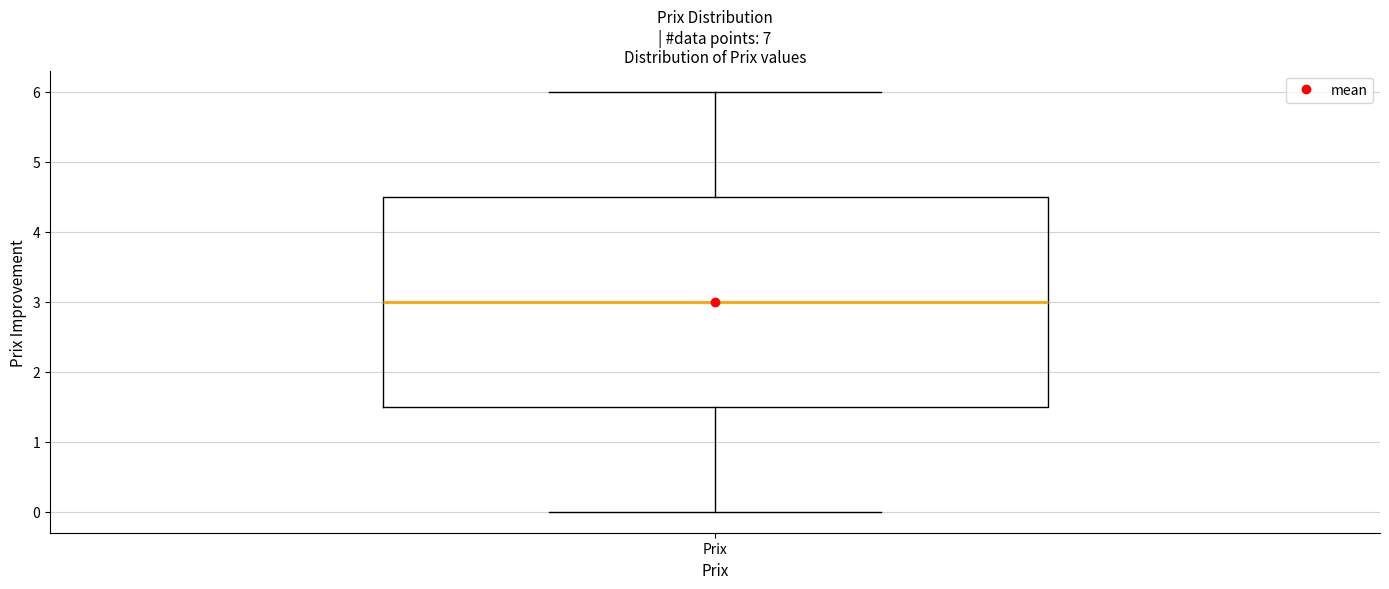

Transcribe this box plot: give where the median line is, the range the box spans, and where the two whiskers end, as read against the y-axis. The values are not printed on the chart, so give them approximately, as read against the axis.

median 3.0, box 1.5 to 4.5, whiskers 0.0 to 6.0